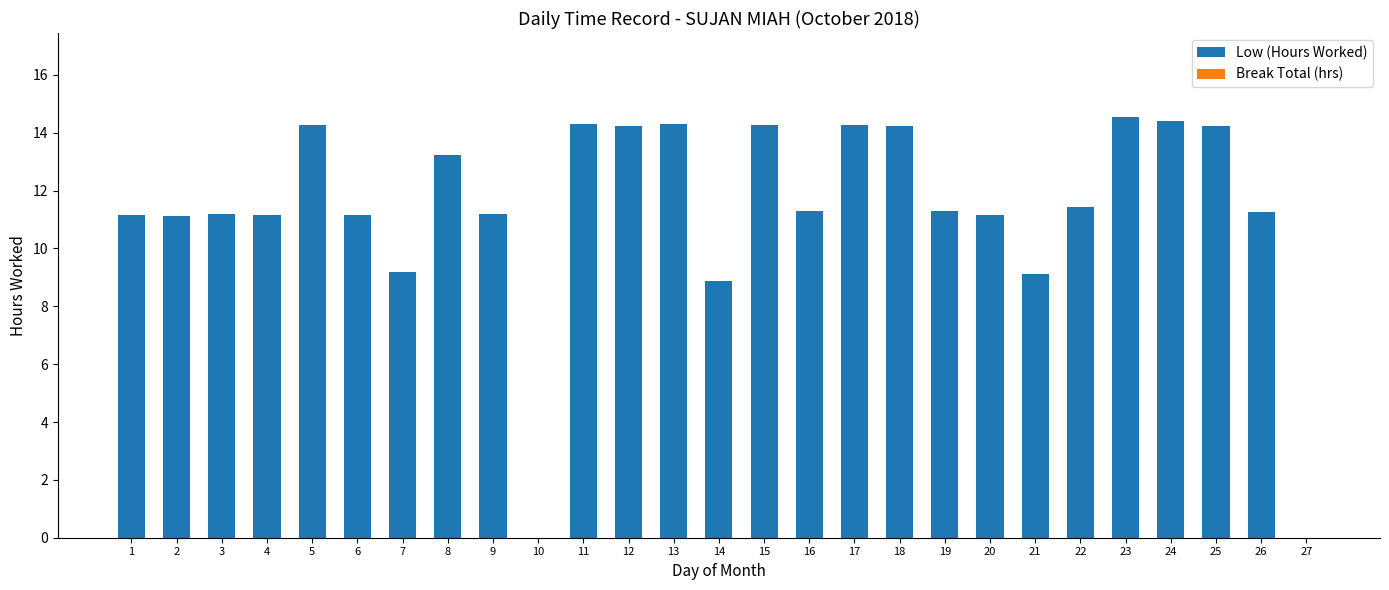

What is the sum of all values?

306.9